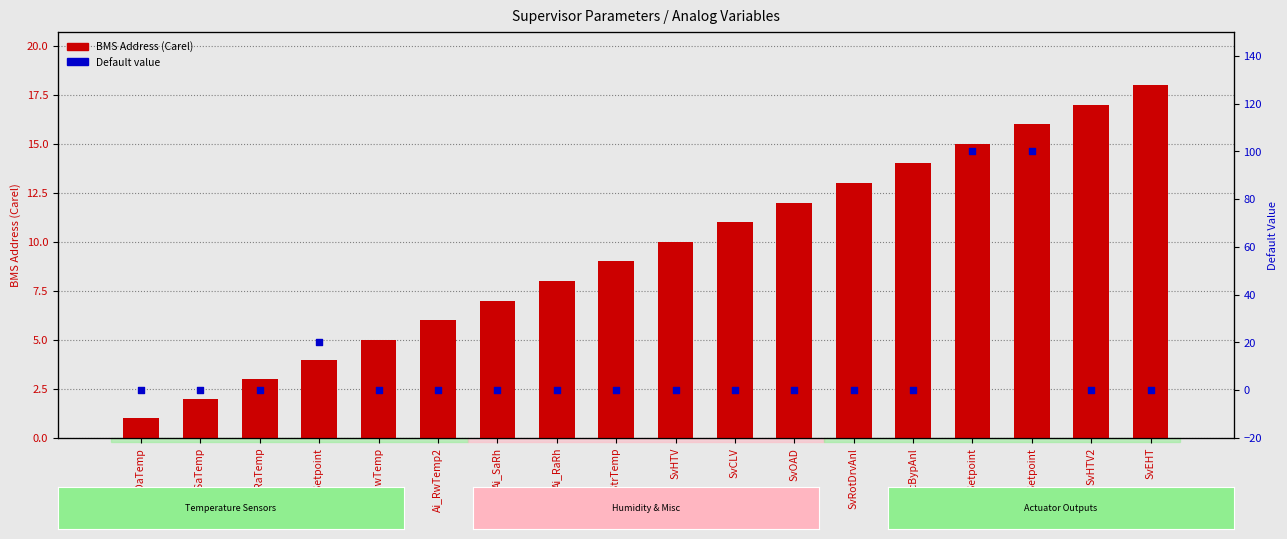

Which series contains the highest Y value?

Default value